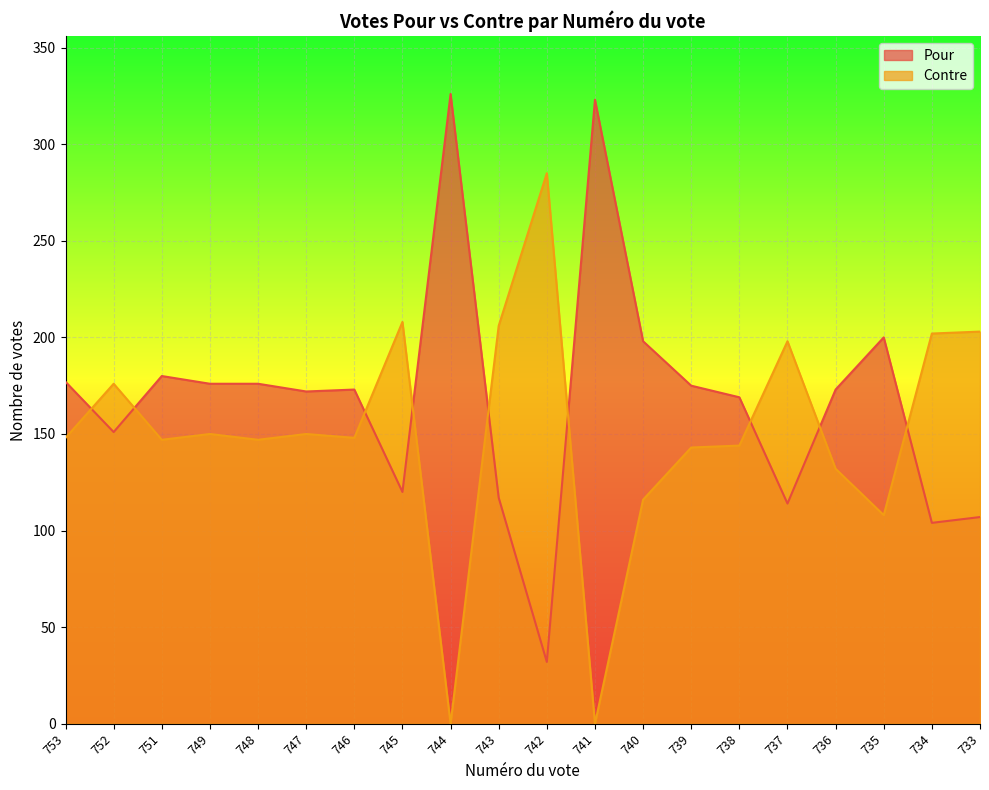

True or false: Contre has more than 0 points higher than both neighbors.

True